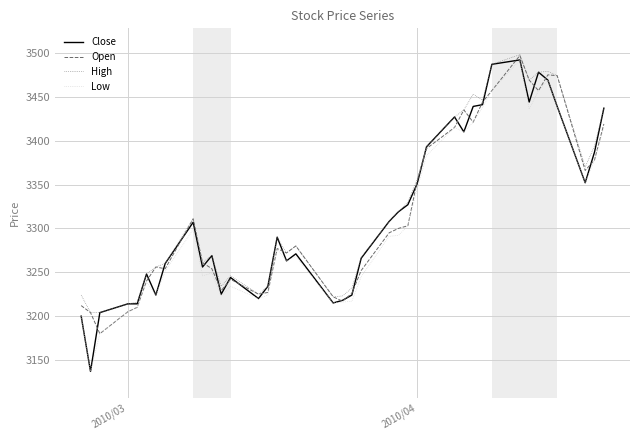

What is the smallest value displayed?

3137